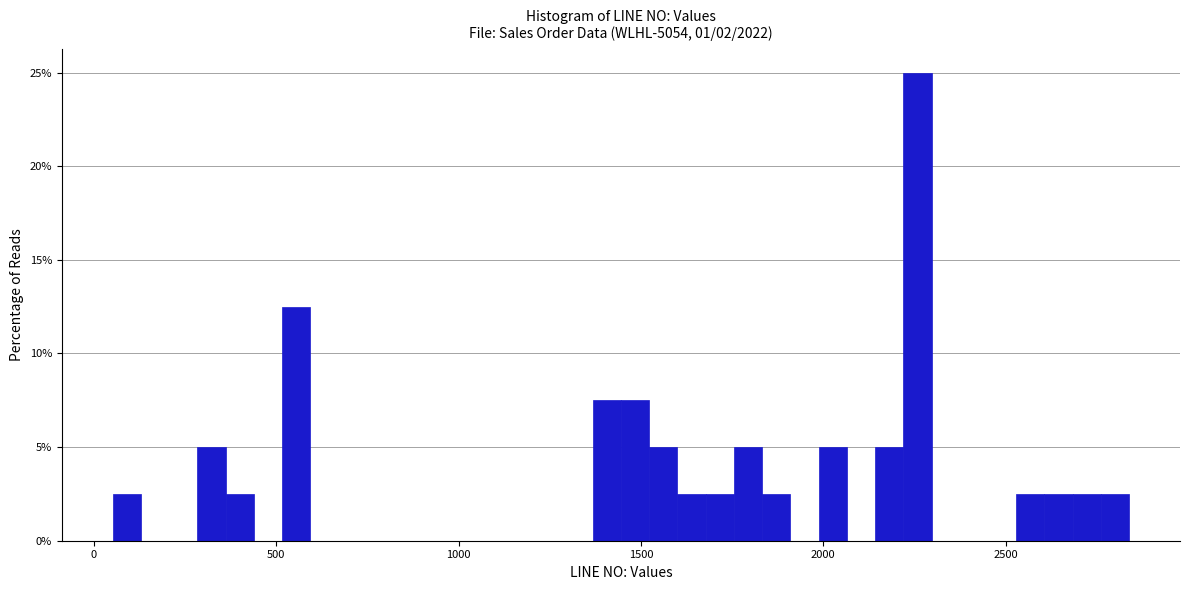

Read against the x-axis, roughly where is the centre of the tallest bar?

2250